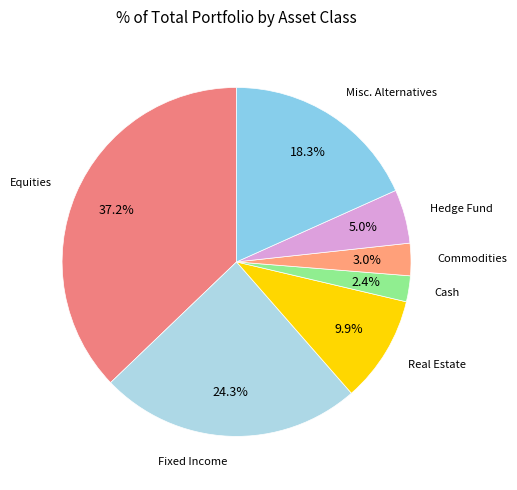

How many slices are in this pie chart?

7